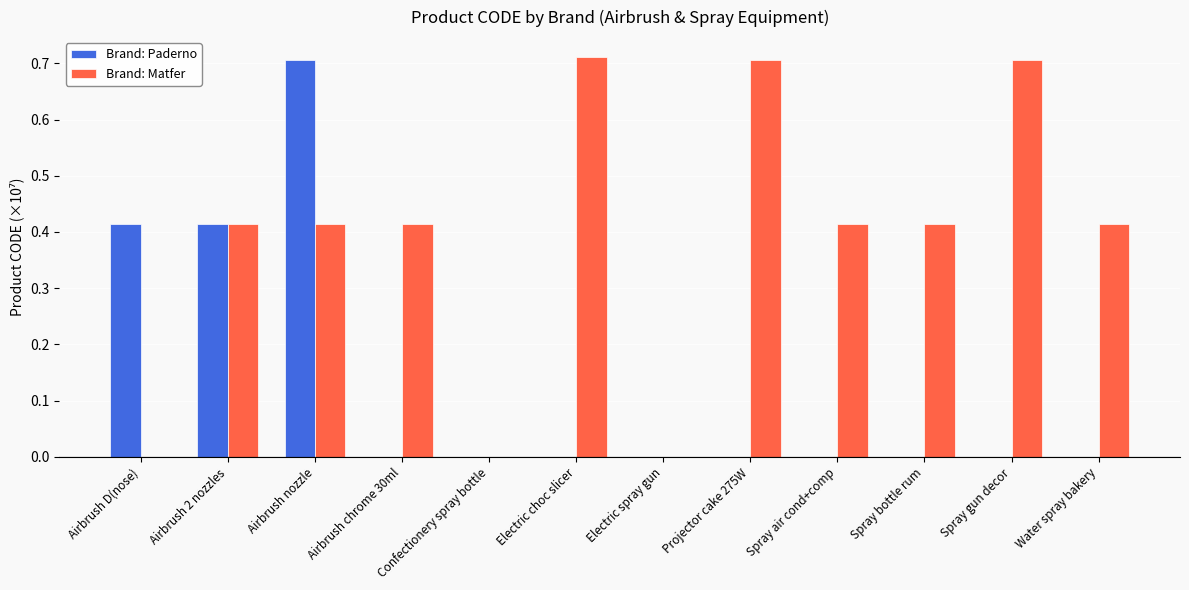

What is the sum of all Brand: Paderno values?

1.5